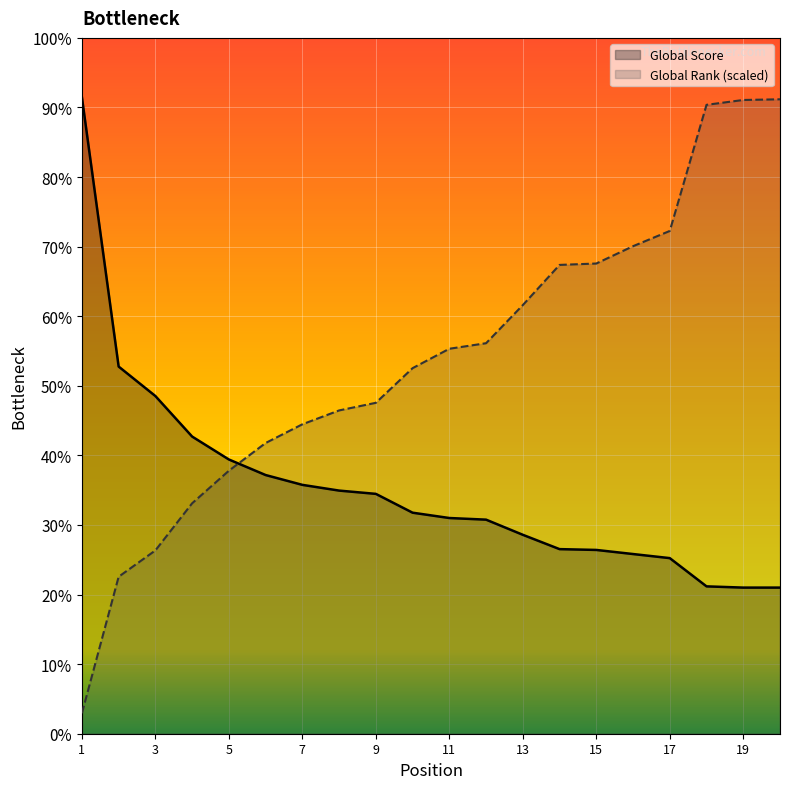

What is the total value across all series at 14?

1596.4